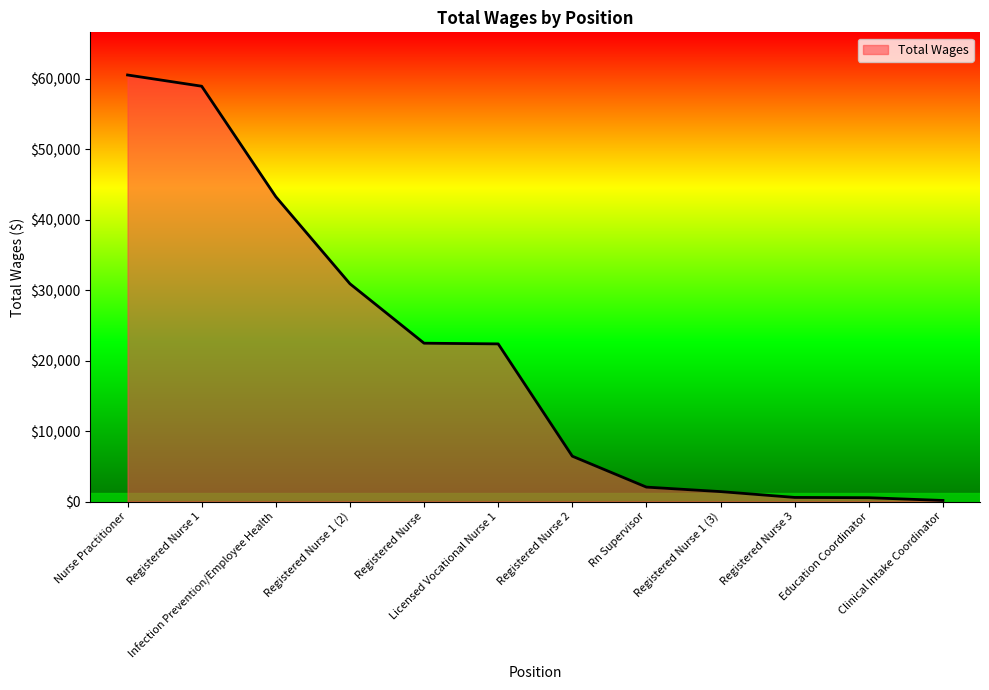

What is the average value?

20813